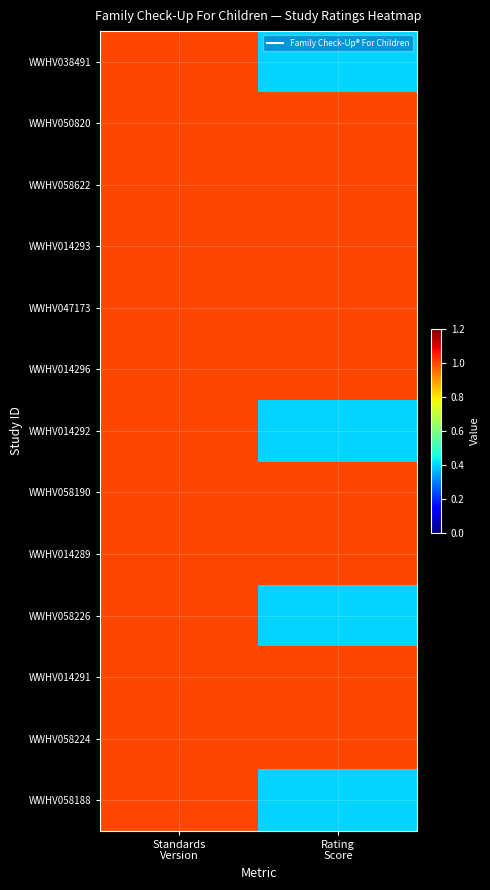

Count the number of categories in the chart.

2